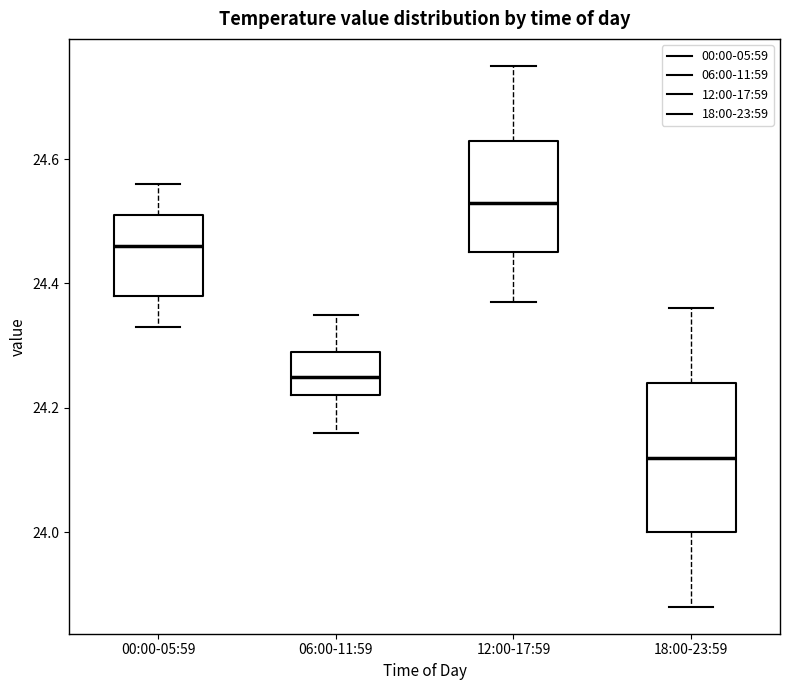

Reading left to right, transcribe this box plot: for each box, give where its median line is, the range the box spans, and where its two whiskers end, as read against the y-axis. The values are not printed on the chart, so give them approximately, as read against the axis.

00:00-05:59: median 24.46, box 24.38 to 24.52, whiskers 24.34 to 24.56
06:00-11:59: median 24.26, box 24.22 to 24.30, whiskers 24.16 to 24.36
12:00-17:59: median 24.54, box 24.46 to 24.64, whiskers 24.38 to 24.76
18:00-23:59: median 24.12, box 24.00 to 24.24, whiskers 23.88 to 24.36